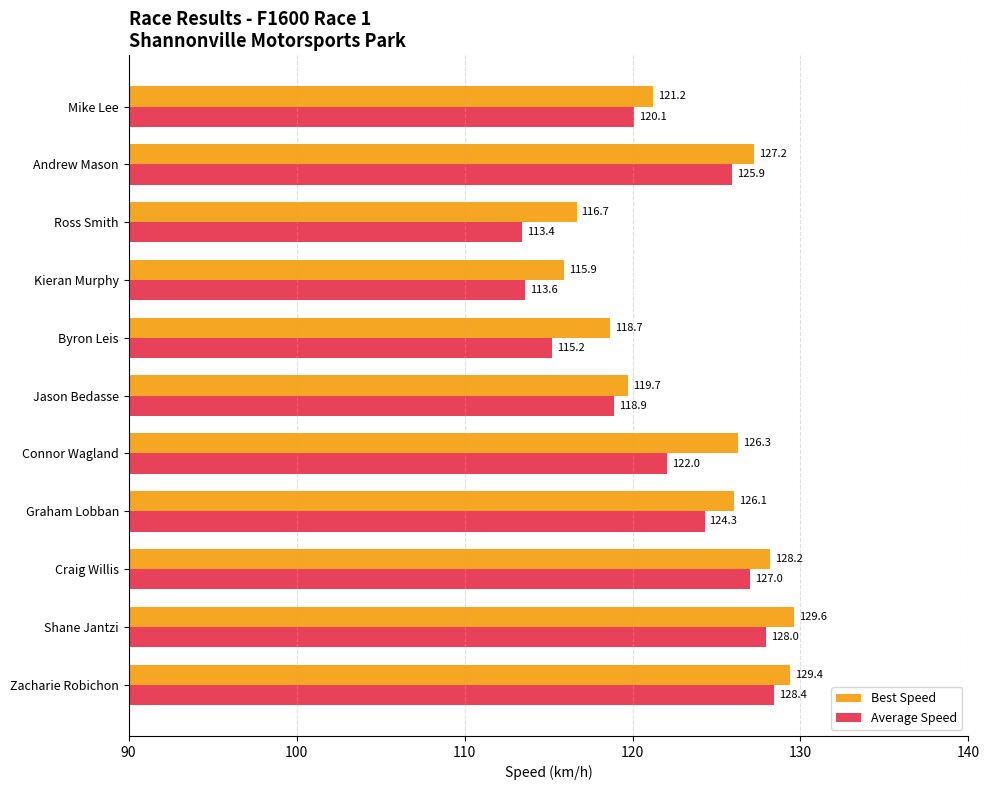

What value does the Average Speed series have at Craig Willis?

127.0